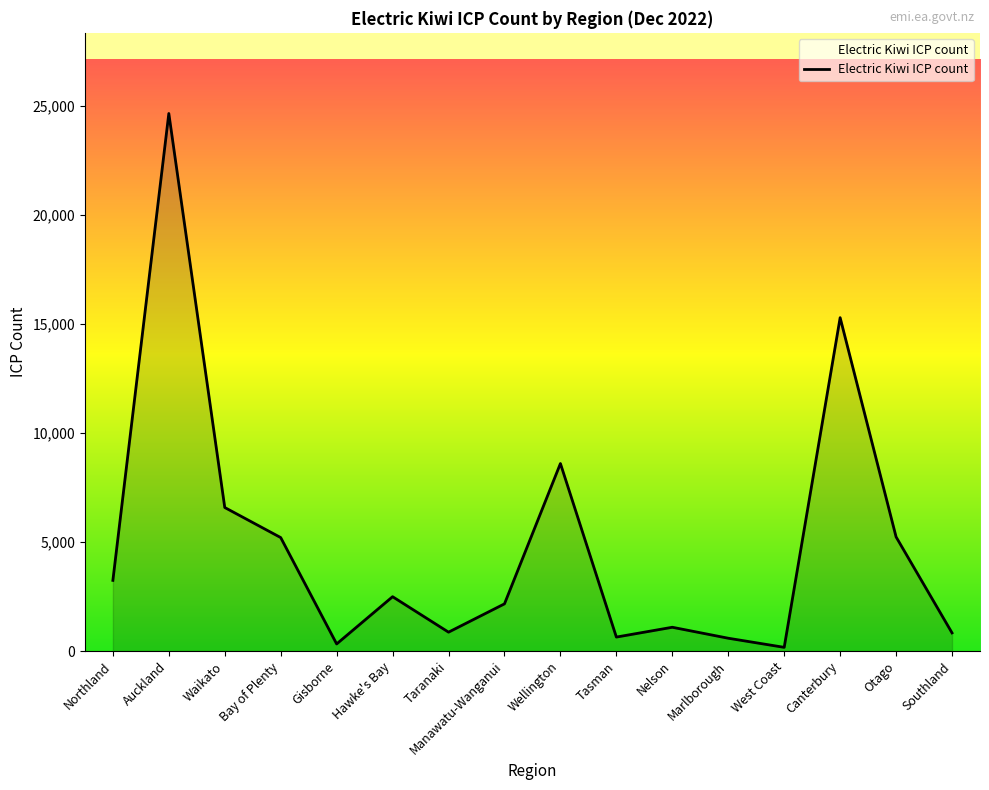

What is the sum of the values at Gisborne and Auckland?

24989